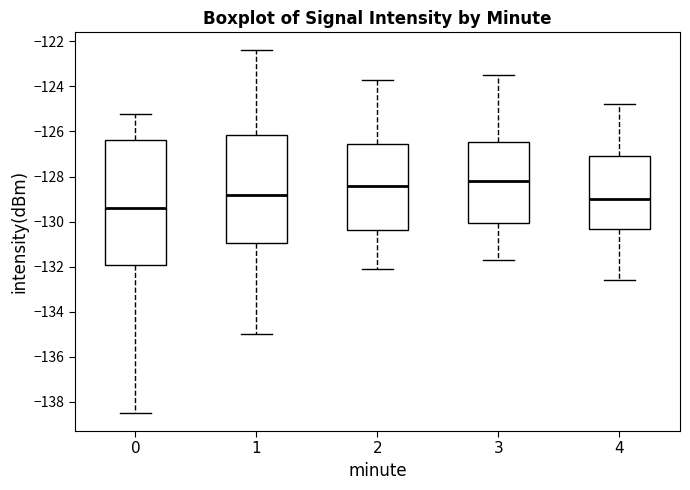

Reading left to right, read every box against the y-axis: the position of its median line, the range the box covers, and the ends of its whiskers. The values are not printed on the chart, so give them approximately, as read against the axis.

0: median -129.4, box -132.0 to -126.4, whiskers -138.4 to -125.2
1: median -128.8, box -131.0 to -126.2, whiskers -135.0 to -122.4
2: median -128.4, box -130.4 to -126.6, whiskers -132.0 to -123.6
3: median -128.2, box -130.0 to -126.4, whiskers -131.6 to -123.4
4: median -129.0, box -130.4 to -127.0, whiskers -132.6 to -124.8